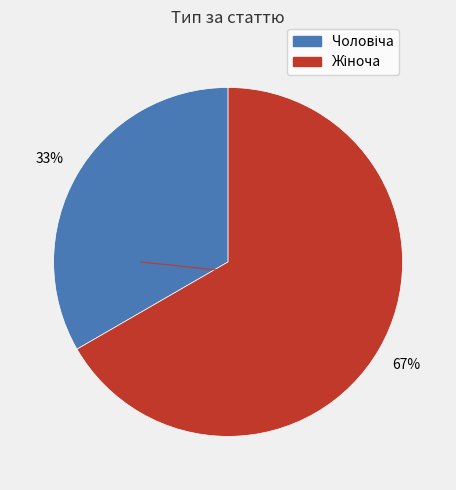

To the nearest percent, what is the average slice percentage?

50%